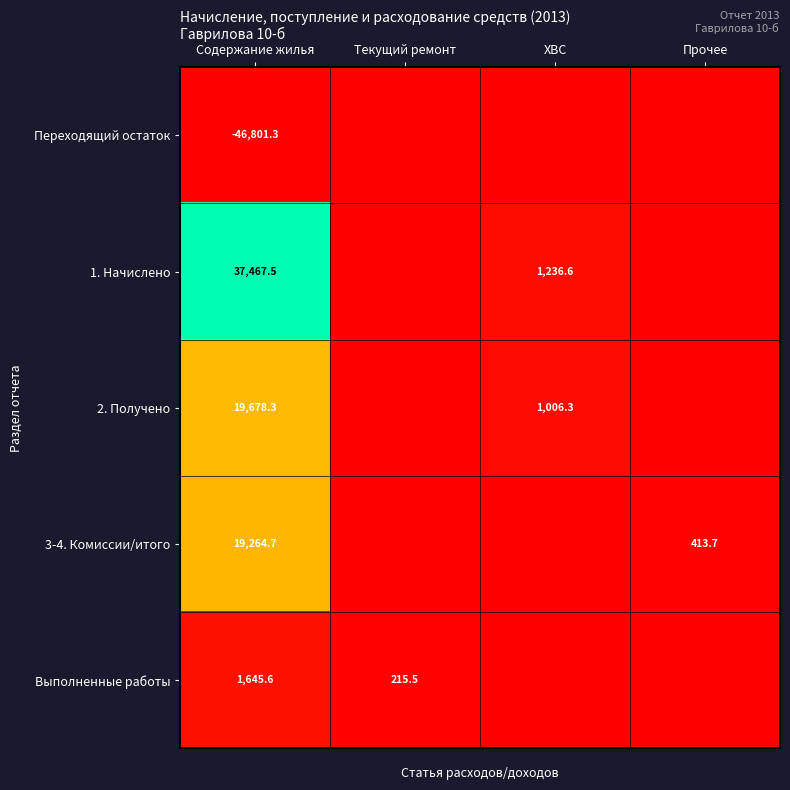

What is the total value across all series at Содержание жилья?

31254.8